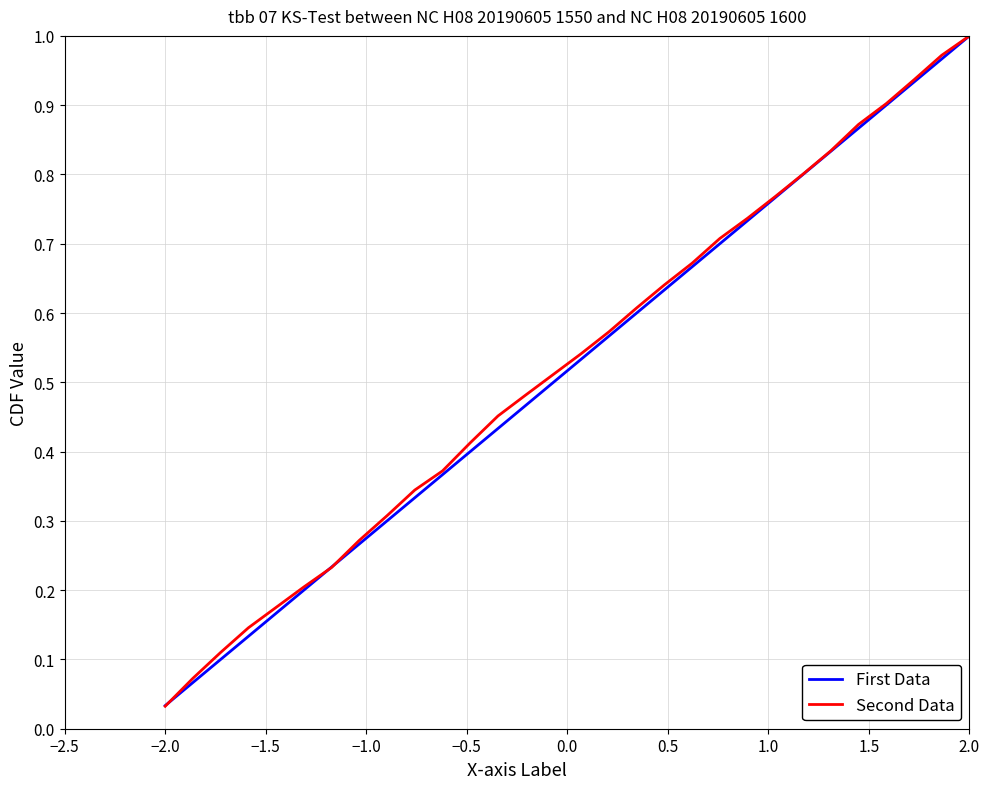

What are all the series names shown in the legend?

First Data, Second Data